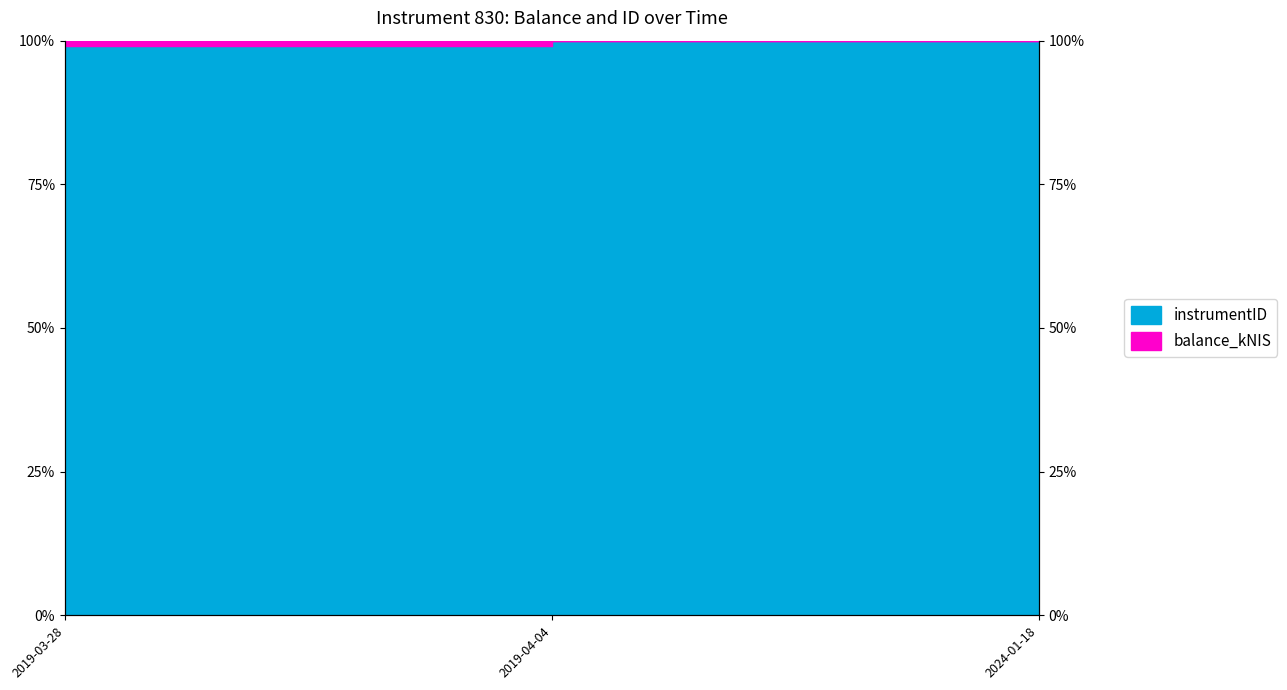

Which has a higher value, 2024-01-18 or 2019-04-04?

2024-01-18